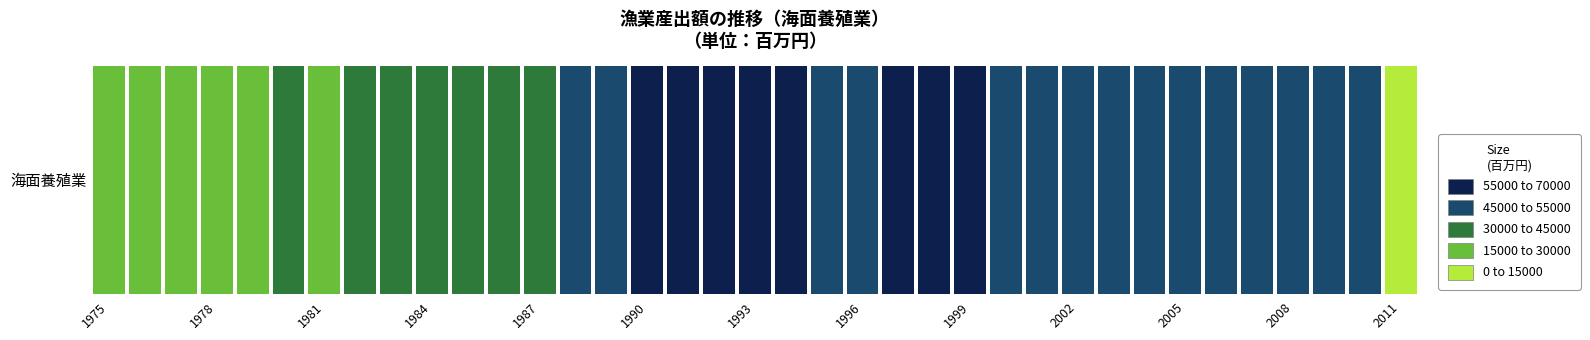

What is the difference between the maximum and second lowest values?

44397